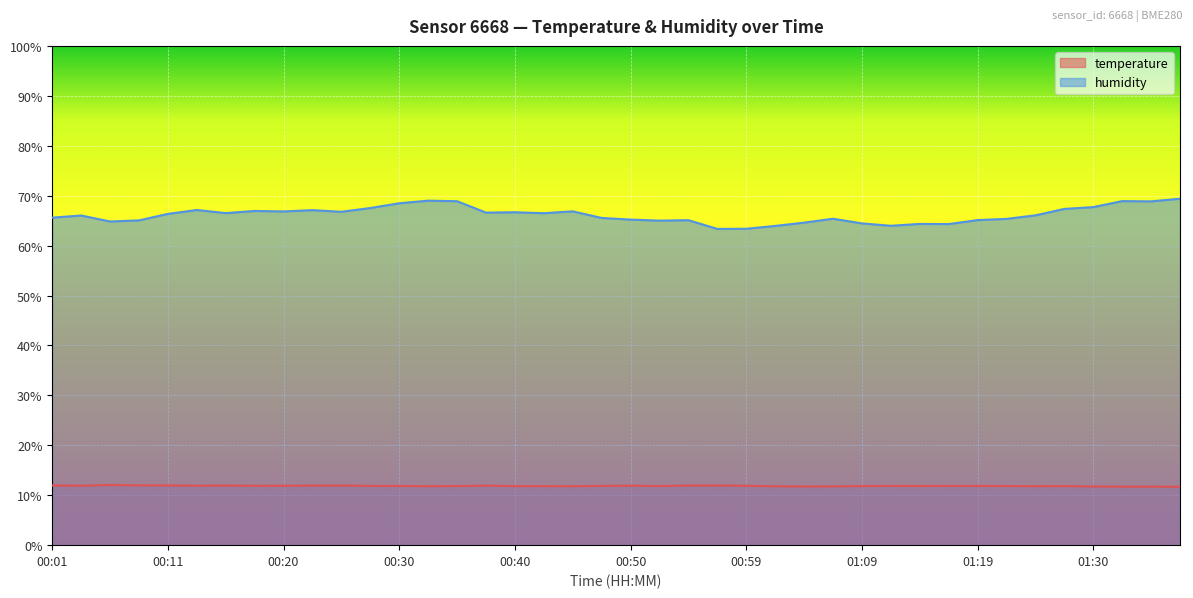

What is the sum of all temperature values?

474.5